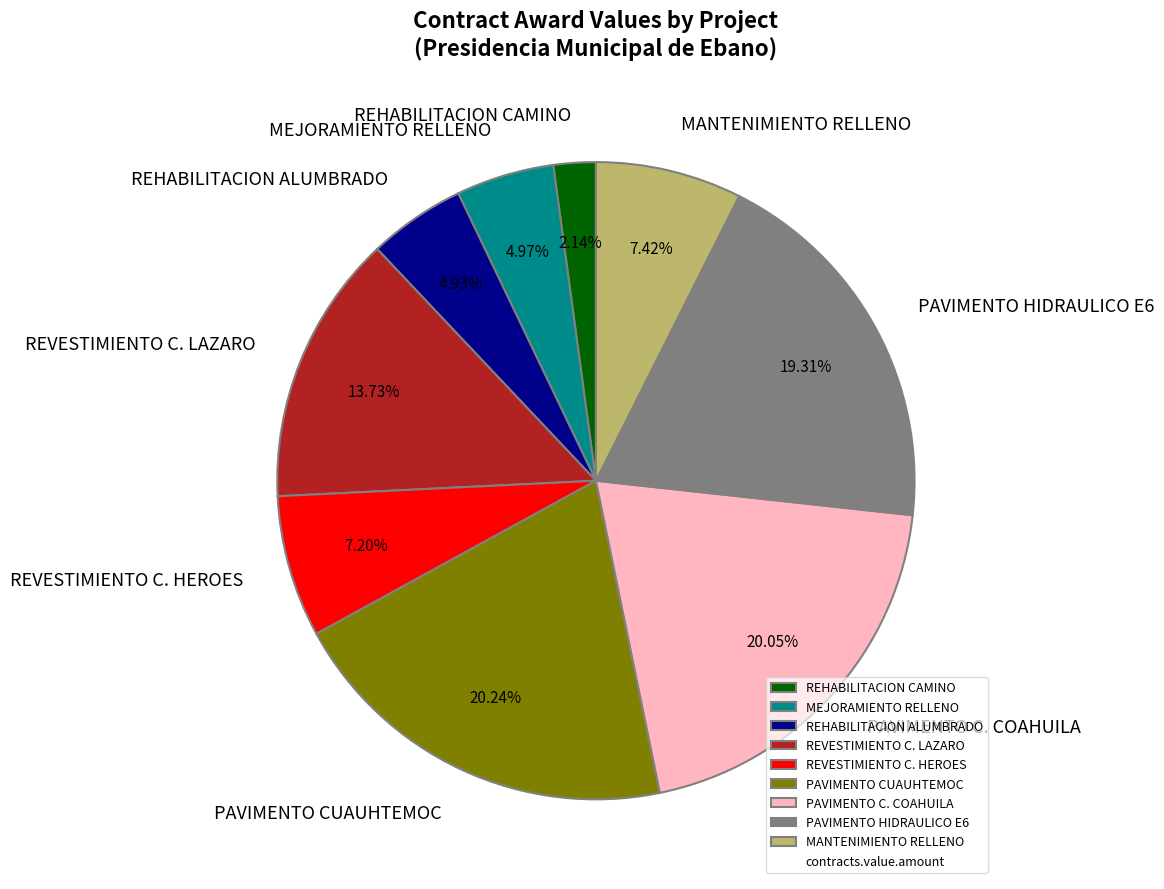

What is the total percentage of REHABILITACION CAMINO and PAVIMENTO CUAUHTEMOC?

22.4%